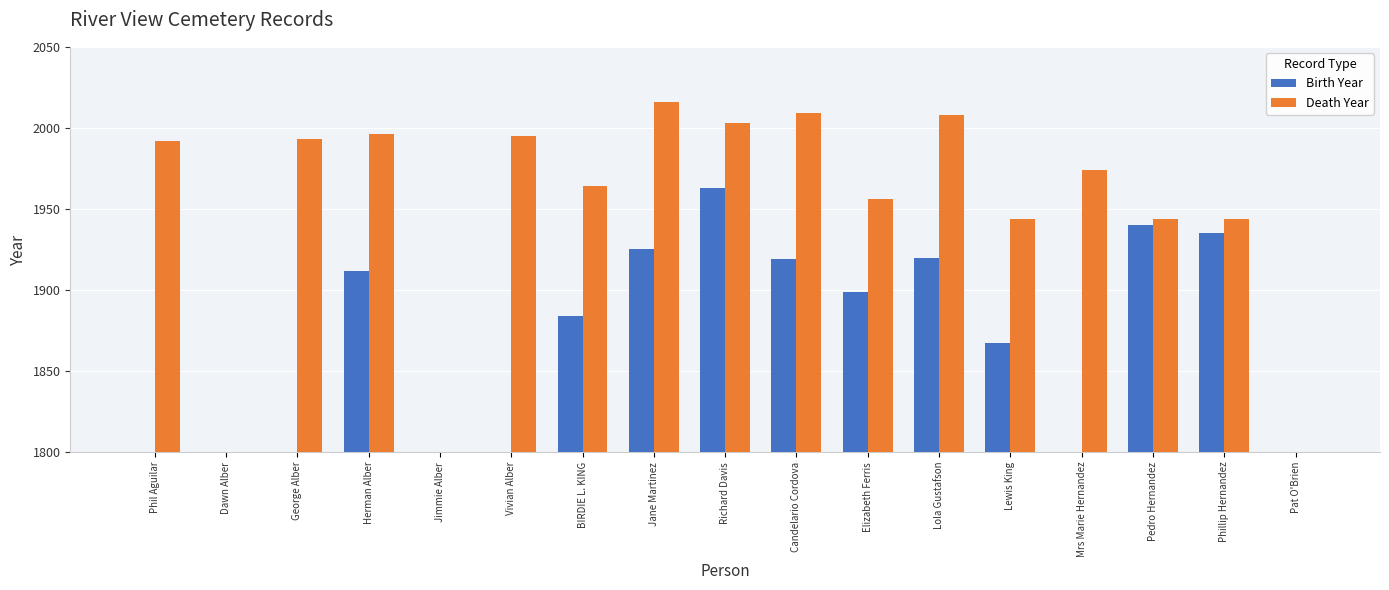

What are all the series names shown in the legend?

Birth Year, Death Year